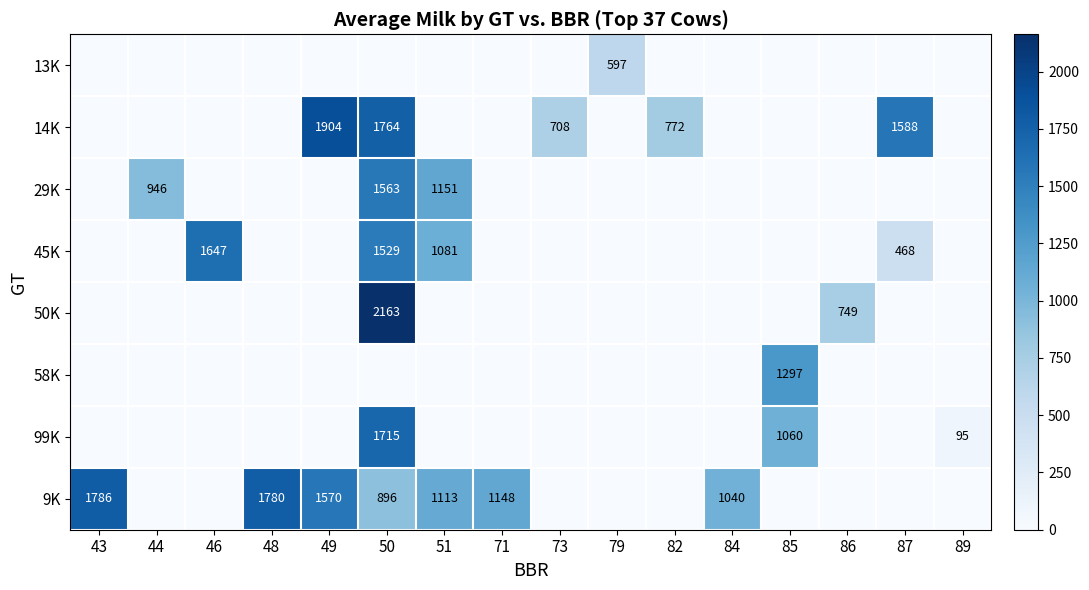

Is it true that 14K equals 772 at 82?

True